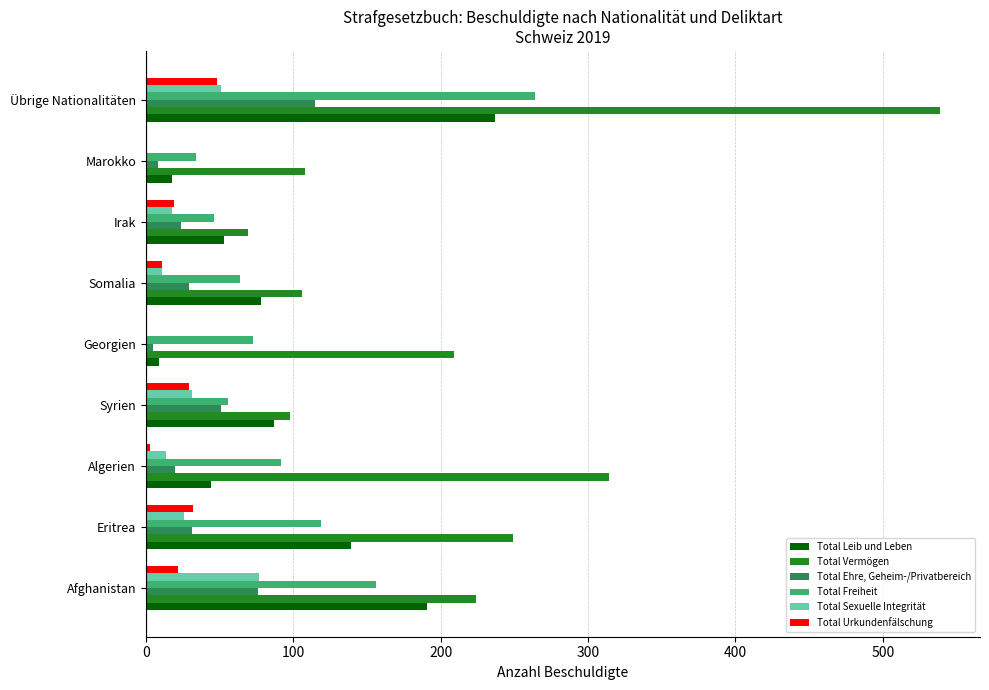

Is it true that Total Sexuelle Integrität equals 23 at Übrige Nationalitäten?

False